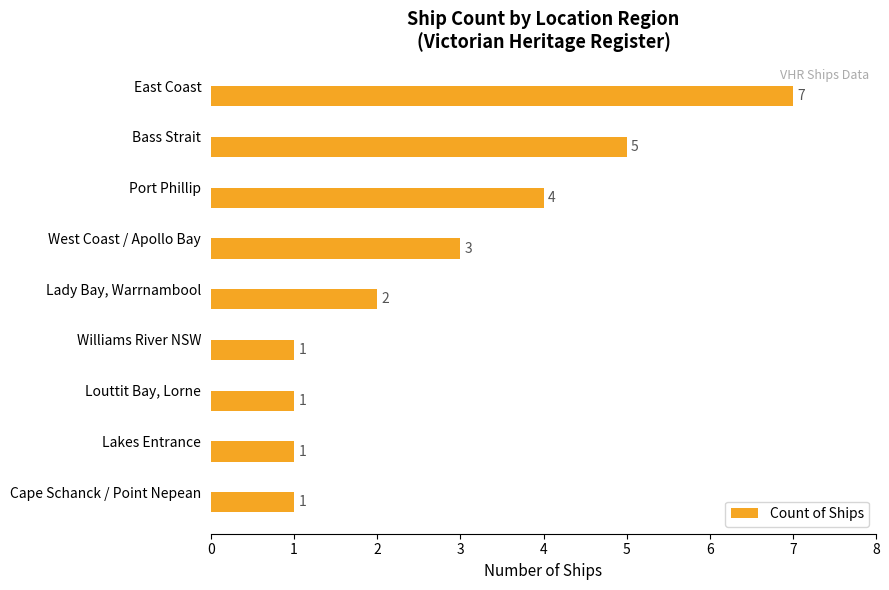

What is the smallest value displayed?

1